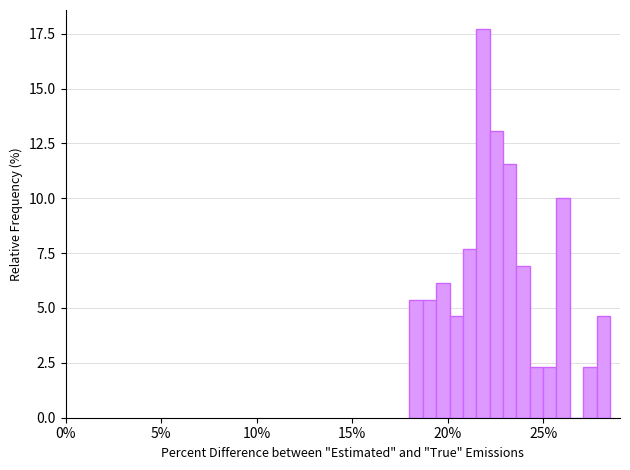

Read against the x-axis, roughly where is the centre of the tallest bar?

22.0